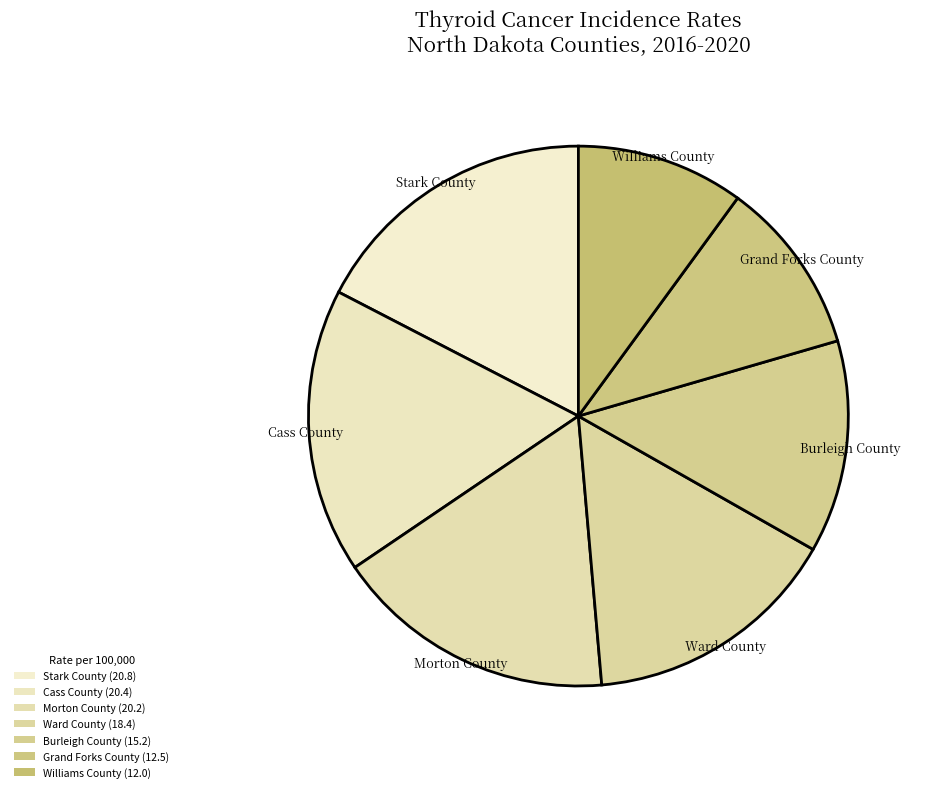

Which category has the smallest portion of the pie?

Williams County